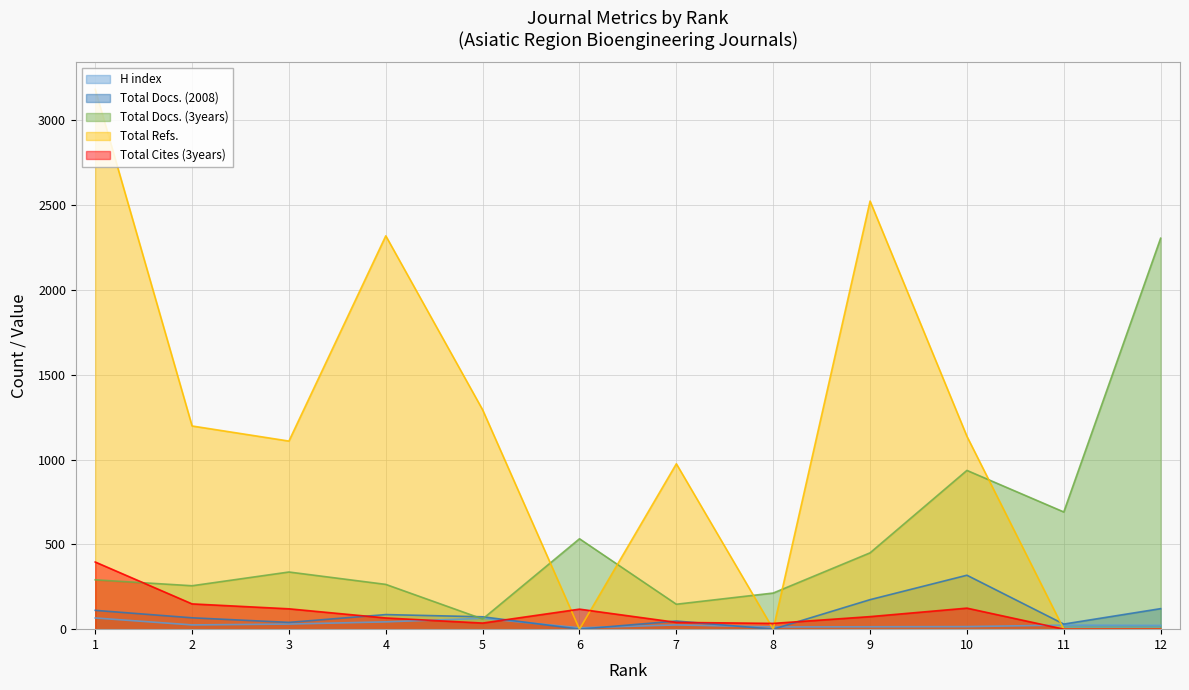

After their last crossing, which series has the higher values: H index or Total Refs.?

H index